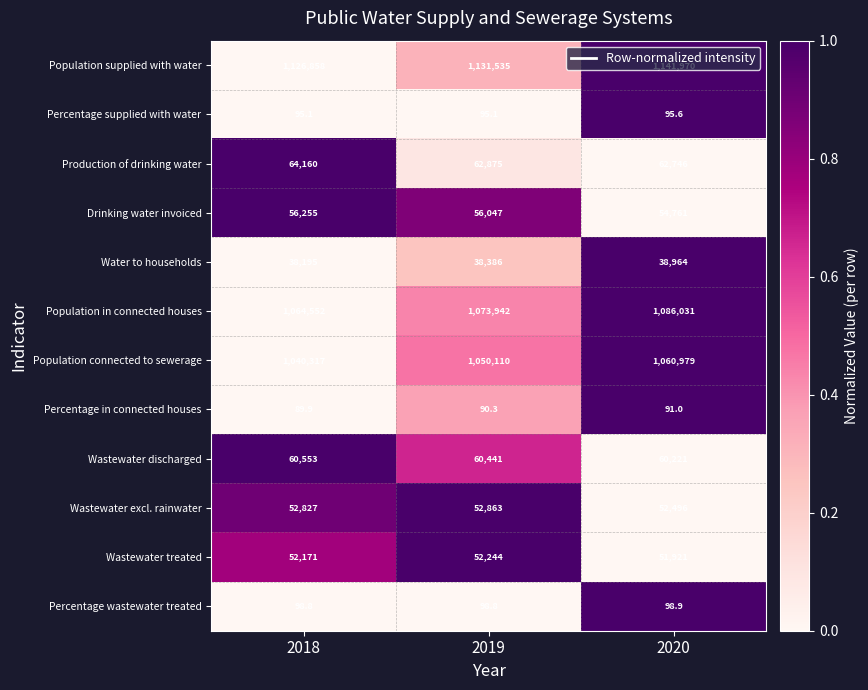

What is the difference between the highest and lowest values at 2020?

1141879.0